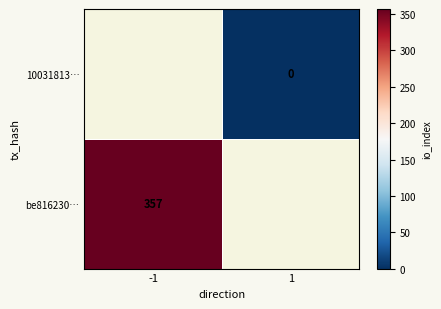

The be816230… series shows 130 at -1. True or false?

False